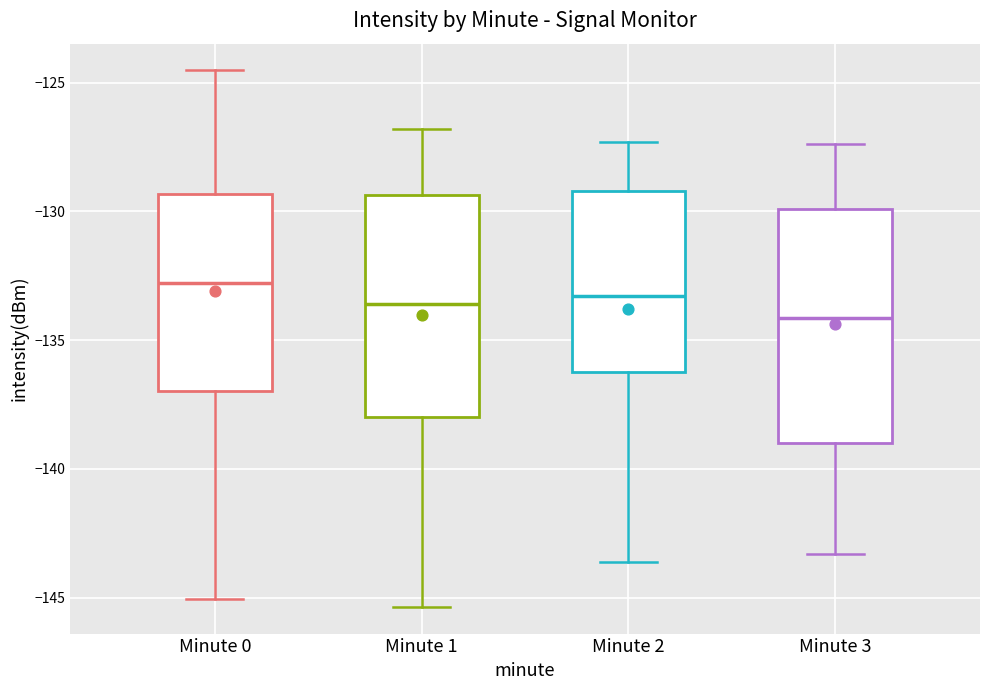

Reading left to right, transcribe this box plot: for each box, give where its median line is, the range the box spans, and where its two whiskers end, as read against the y-axis. The values are not printed on the chart, so give them approximately, as read against the axis.

Minute 0: median -133.0, box -137.0 to -129.5, whiskers -145.0 to -124.5
Minute 1: median -133.5, box -138.0 to -129.5, whiskers -145.5 to -127.0
Minute 2: median -133.5, box -136.0 to -129.0, whiskers -143.5 to -127.5
Minute 3: median -134.0, box -139.0 to -130.0, whiskers -143.5 to -127.5